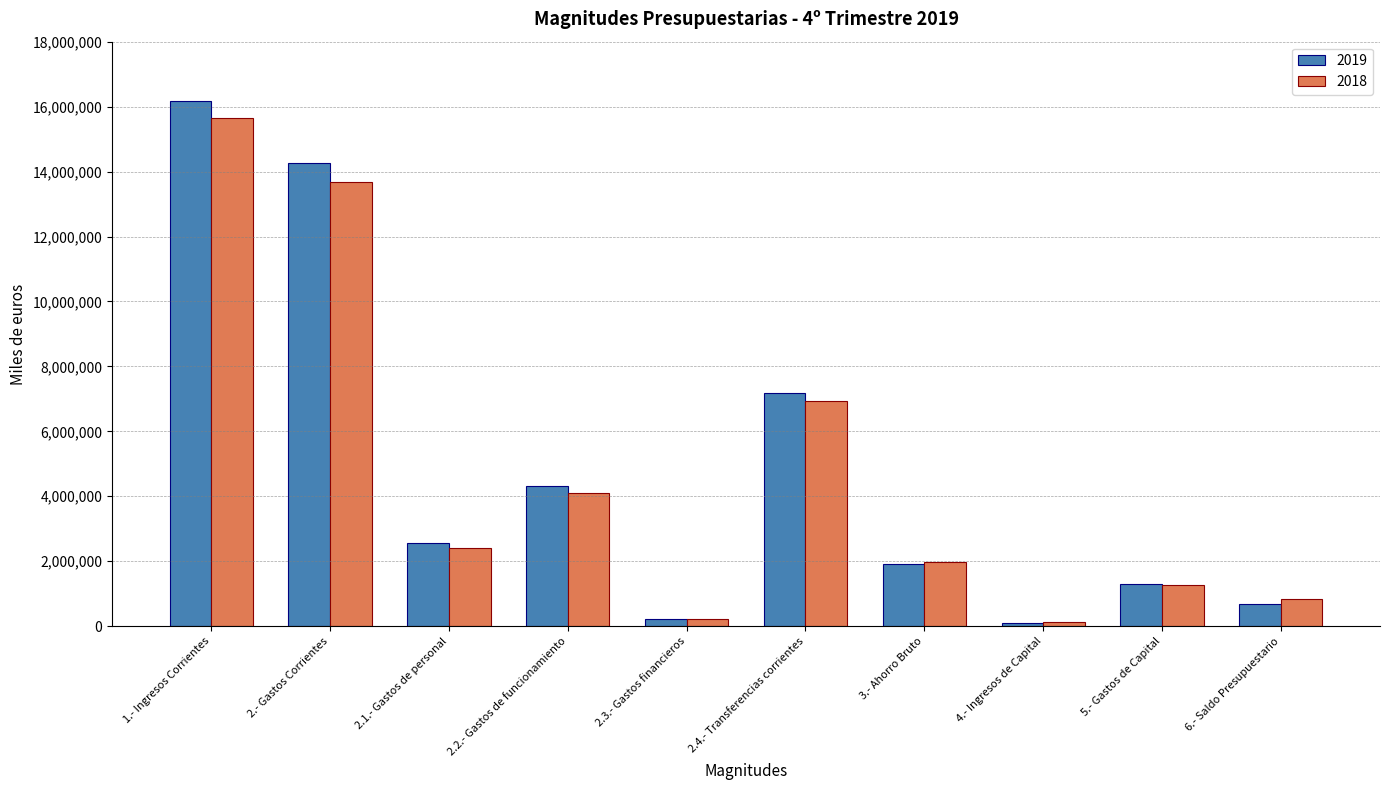

What is the difference between the highest and lowest values at 2.3.- Gastos financieros?

5749